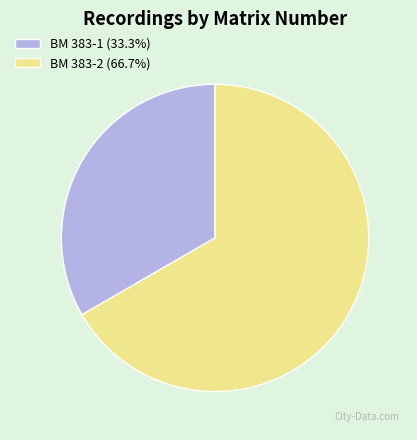

Approximately how many times larger is the value at BM 383-1 (33.3%) compared to BM 383-2 (66.7%)?

0.5